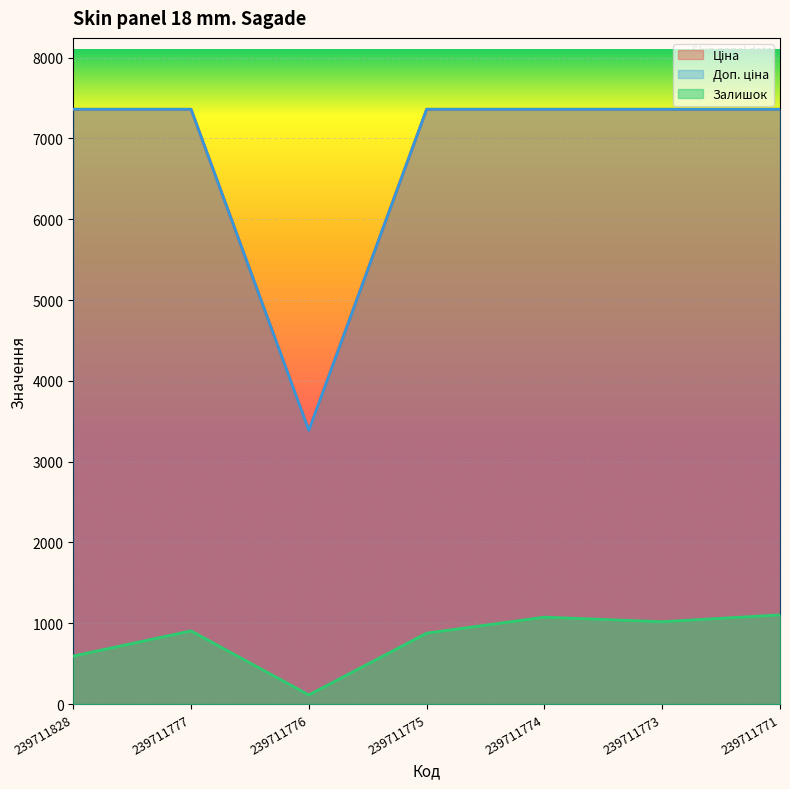

At which category does the chart reach its minimum across all series?

239711776